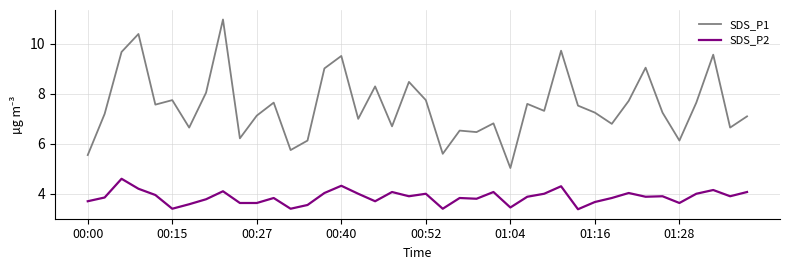

What is the difference between the maximum and minimum values in the SDS_P2 series?

1.2